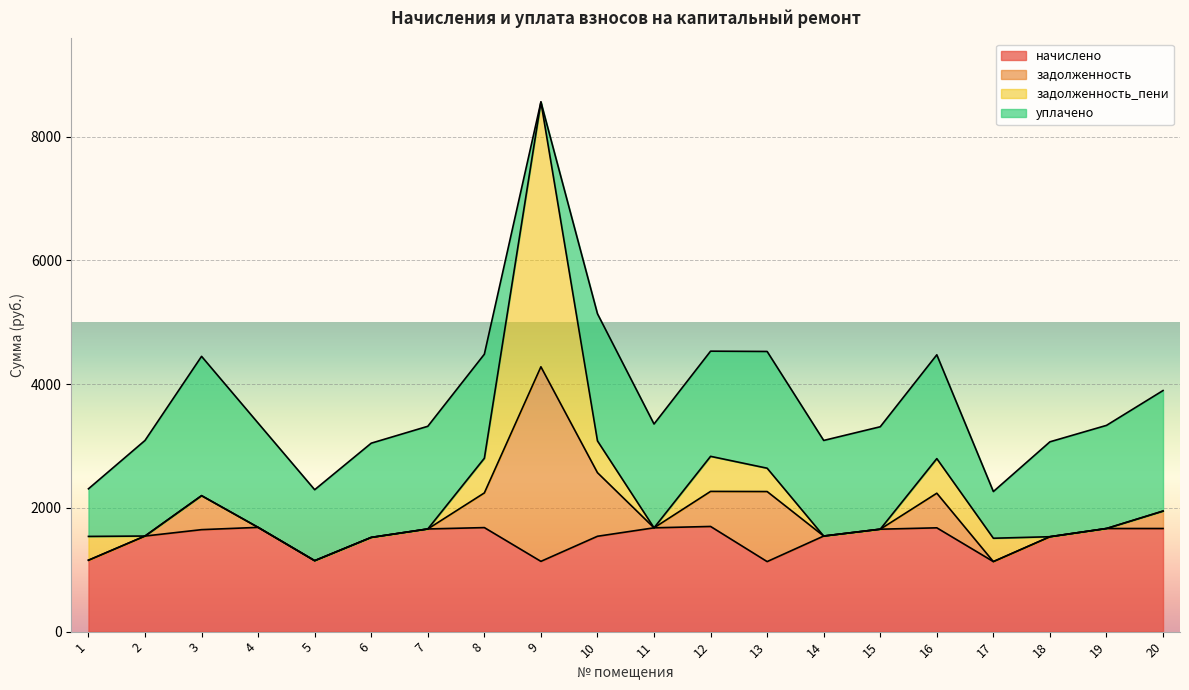

What is the average value of the задолженность_пени series?

381.0